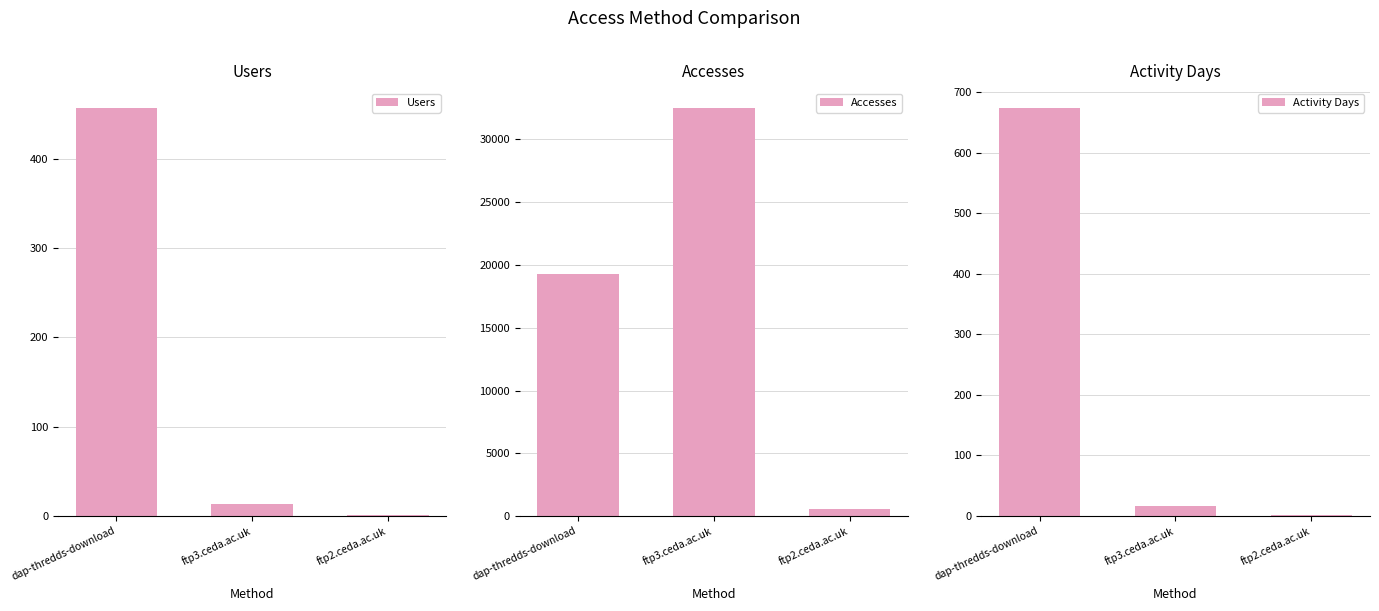

True or false: Users has a value of 19 at ftp3.ceda.ac.uk.

False